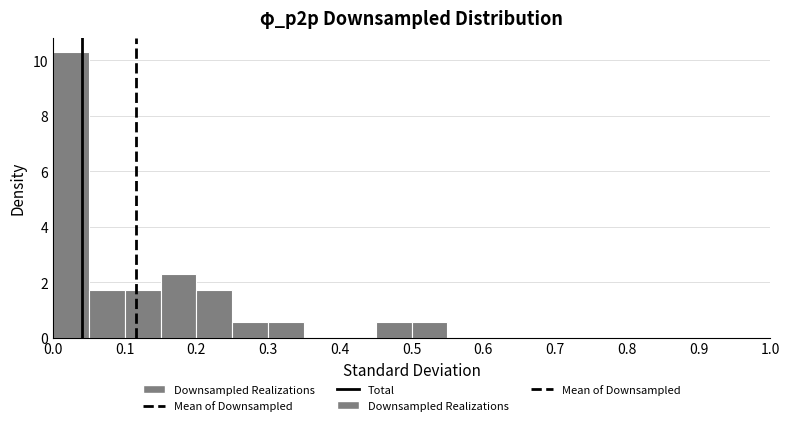

Reading left to right, list every bar in this chart as the range it spans on the x-axis followed by its height. The values are not printed on the chart, so give them approximately, as read against the axis.

0.00 to 0.05: 10.2
0.05 to 0.10: 1.8
0.10 to 0.15: 1.8
0.15 to 0.20: 2.2
0.20 to 0.25: 1.8
0.25 to 0.30: 0.6
0.30 to 0.35: 0.6
0.35 to 0.40: 0
0.40 to 0.45: 0
0.45 to 0.50: 0.6
0.50 to 0.55: 0.6
0.55 to 0.60: 0
0.60 to 0.65: 0
0.65 to 0.70: 0
0.70 to 0.75: 0
0.75 to 0.80: 0
0.80 to 0.85: 0
0.85 to 0.90: 0
0.90 to 0.95: 0
0.95 to 1.00: 0